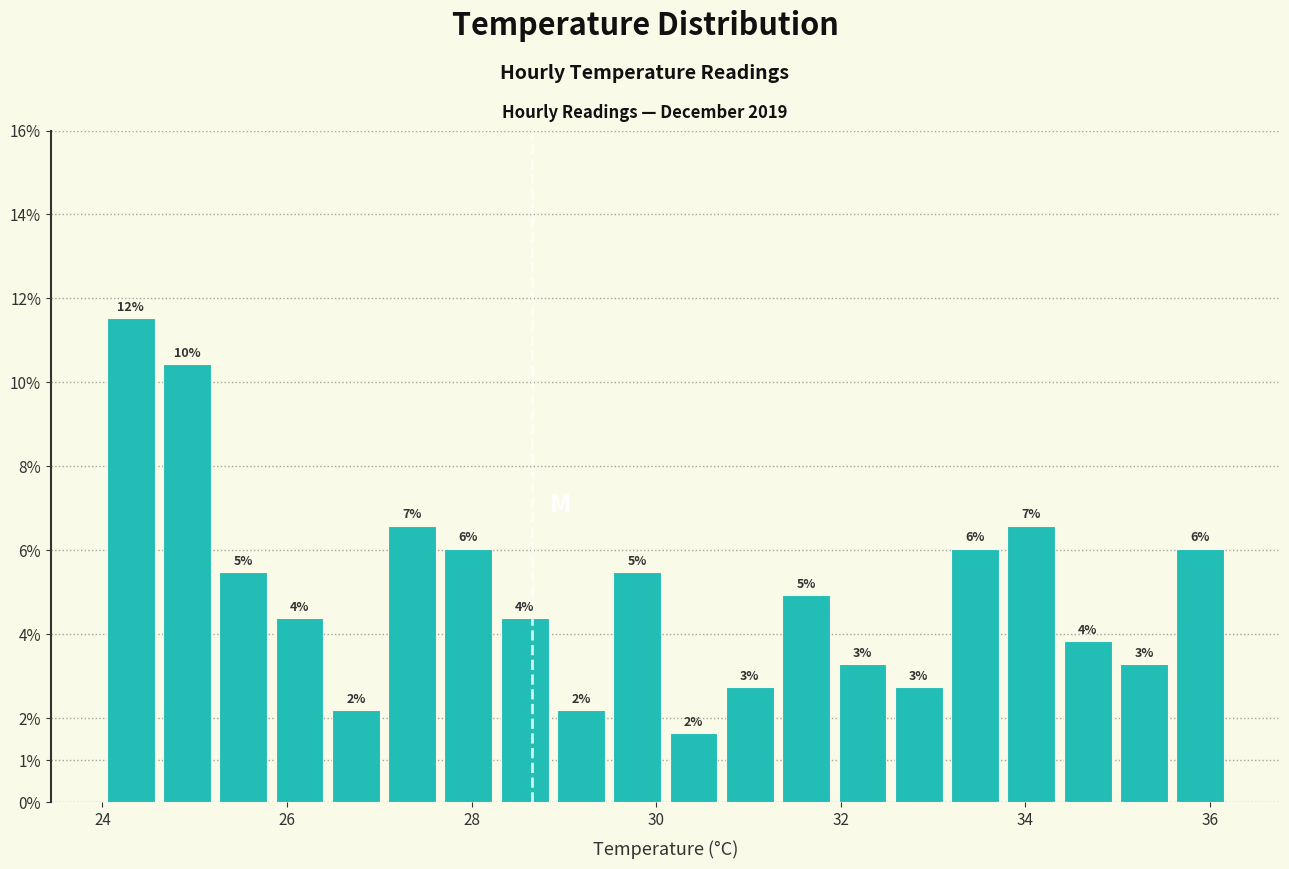

Read against the x-axis, roughly where is the centre of the tallest bar?

24.4